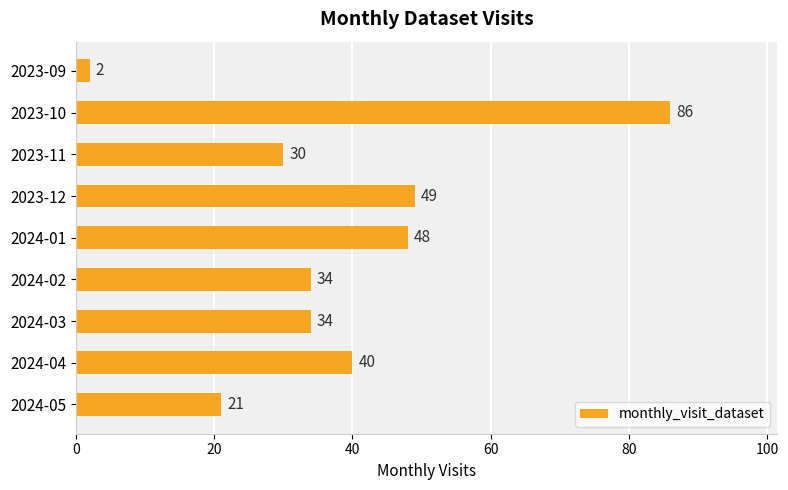

Read the value at 2024-05, to the nearest 5.

20